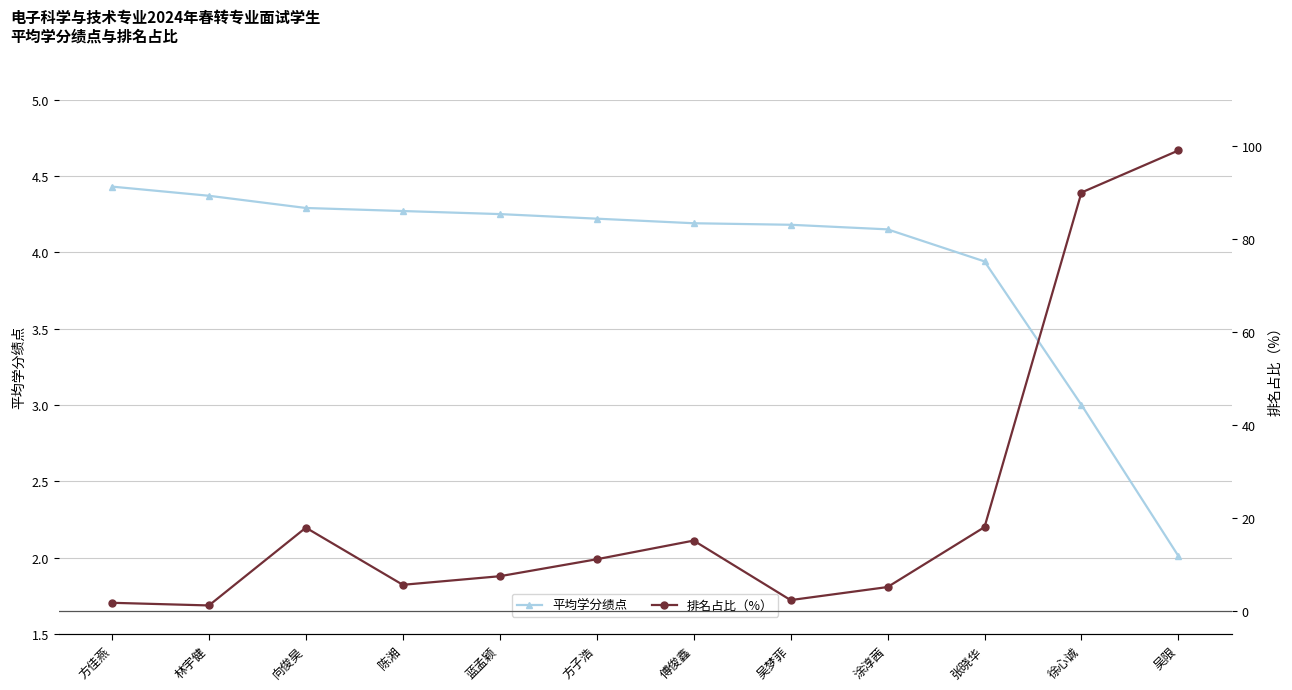

List the series in order of their peak value, highest first.

排名占比（%）, 平均学分绩点